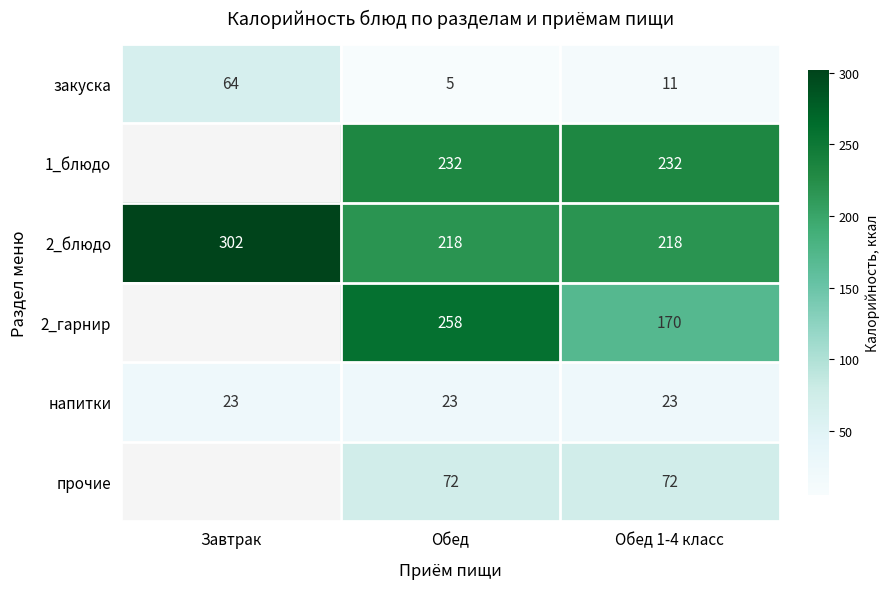

What is the total value across all series at Обед?

808